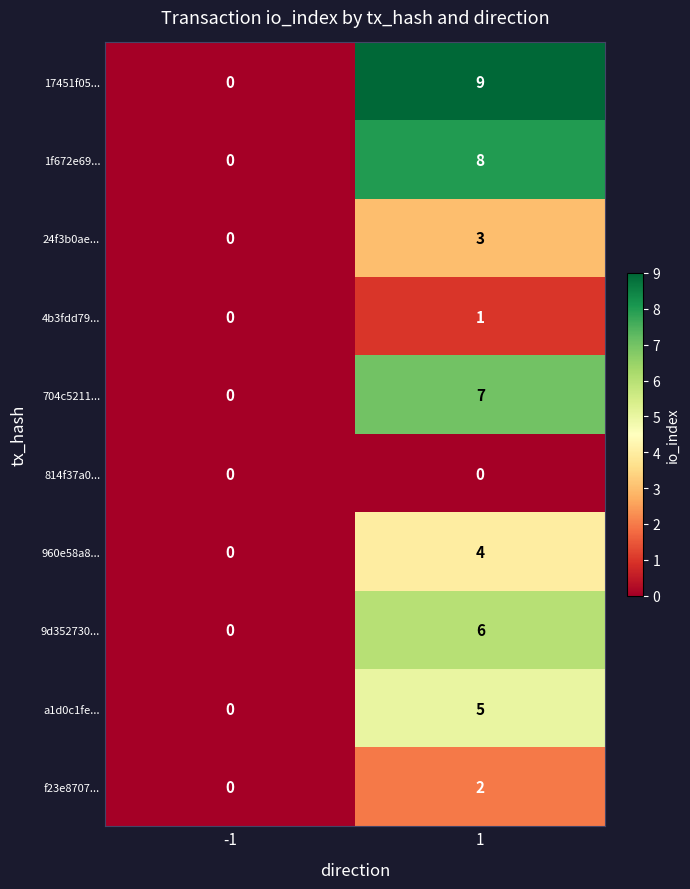

True or false: 704c5211... has a value of 0 at -1.

True